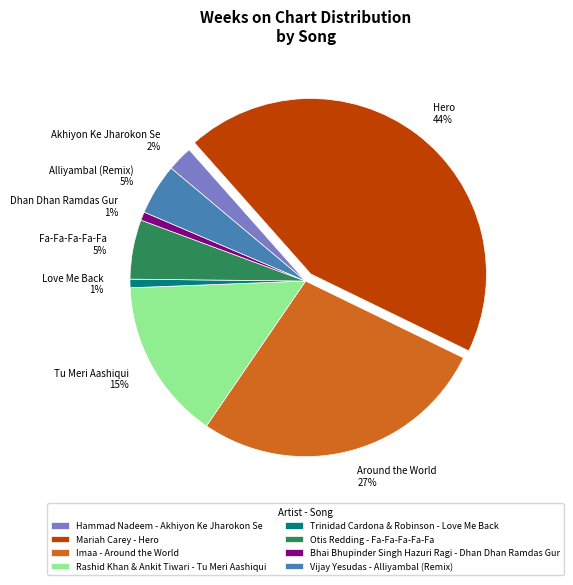

Which has a higher value, Tu Meri Aashiqui or Hero?

Hero